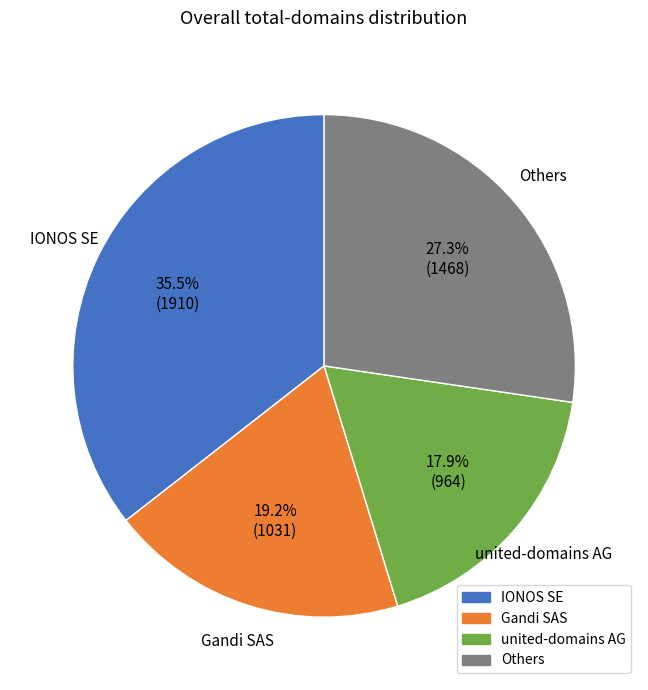

Does any single category account for the majority?

No